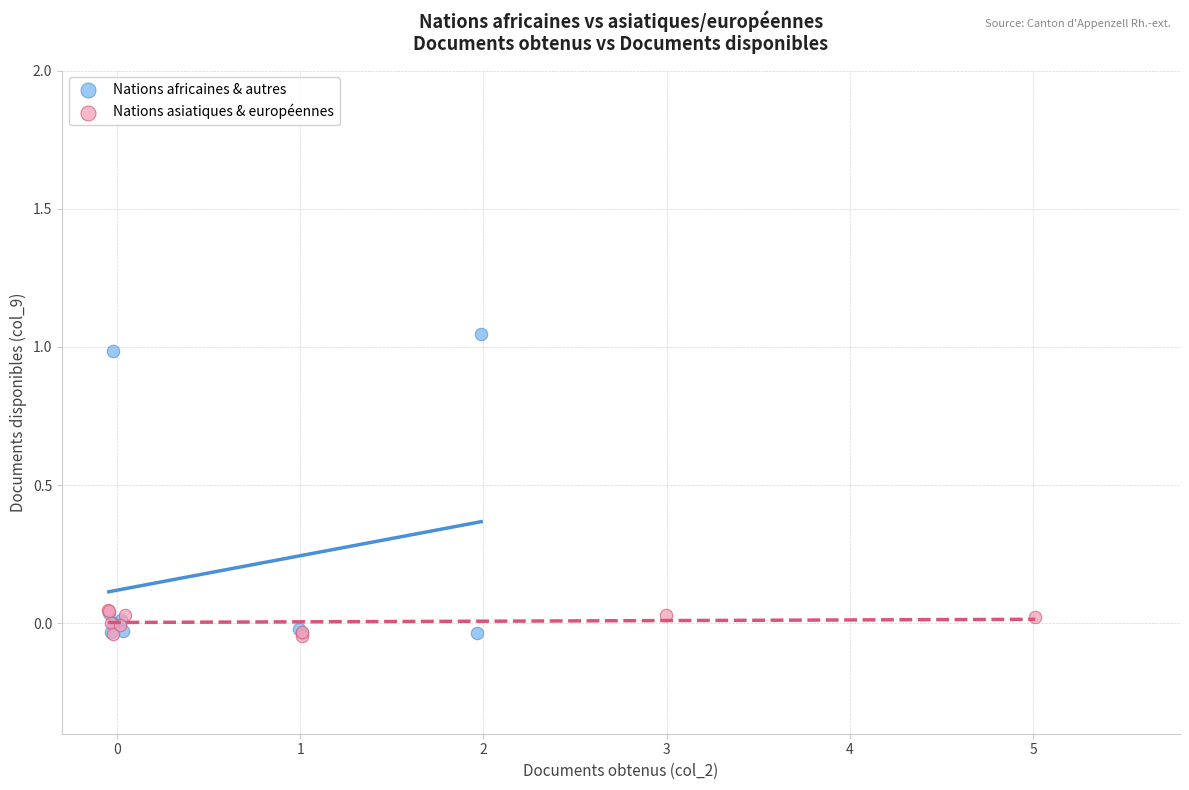

Which series has the widest spread of Y values?

Nations africaines & autres